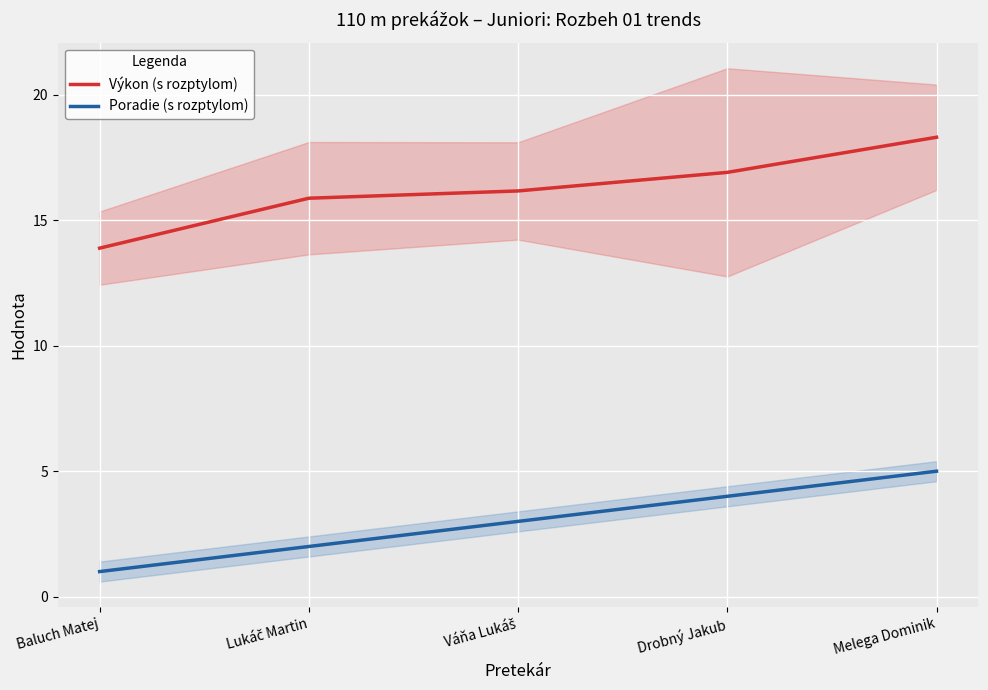

Is the value of Poradie (s rozptylom) at Baluch Matej greater than the value of Výkon (s rozptylom) at Váňa Lukáš?

No